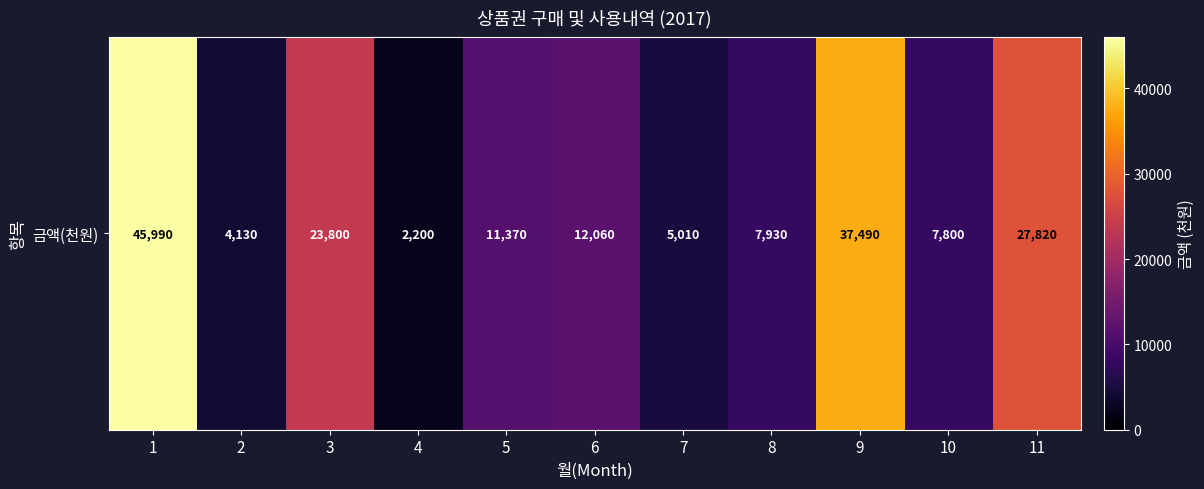

Rank the categories by value from highest to lowest.

1, 9, 11, 3, 6, 5, 8, 10, 7, 2, 4